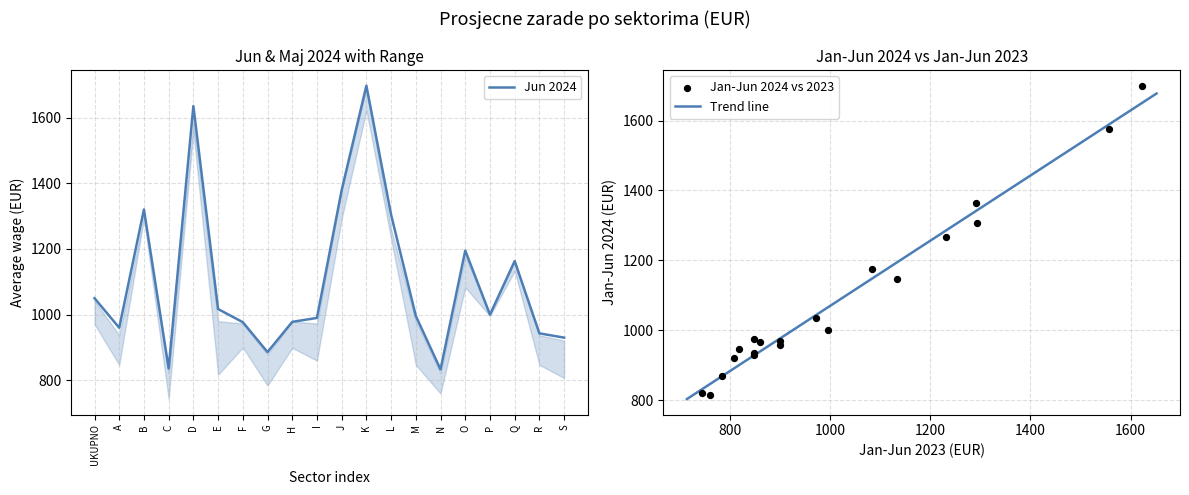

What is the total value across all series at L?

2571